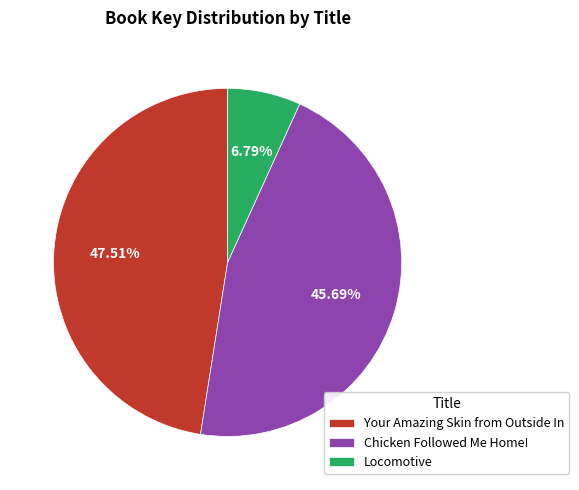

Does Your Amazing Skin from Outside In account for over 50% of the chart?

No